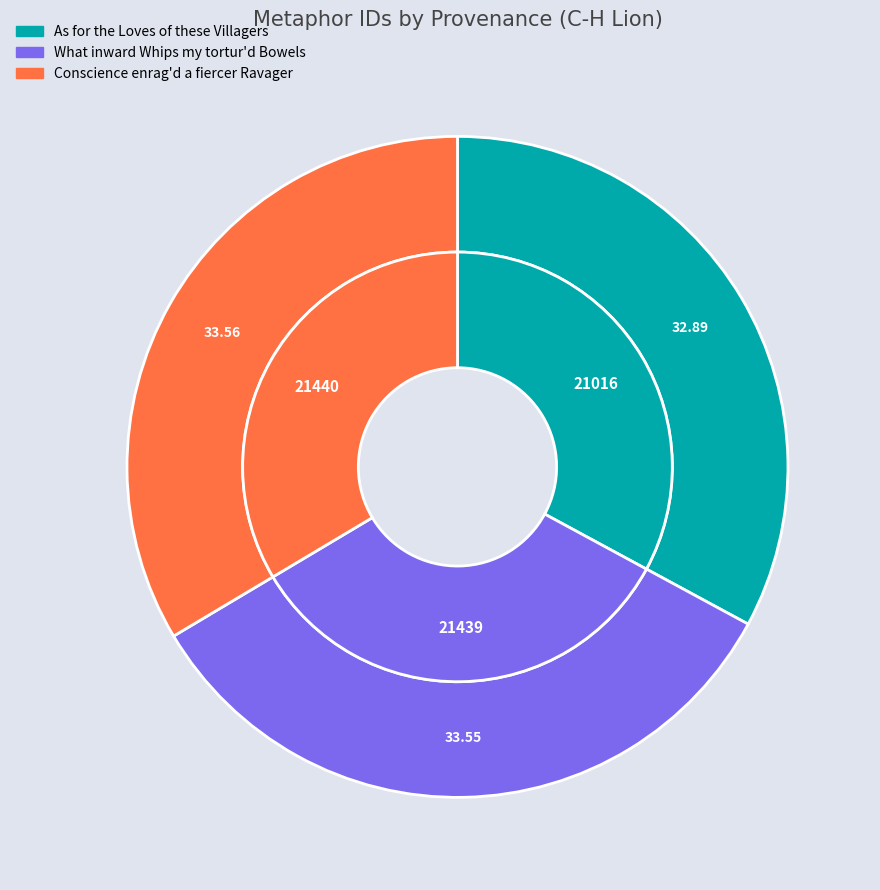

To the nearest percent, what percentage of the pie is As for the Loves of these Villagers?

33%